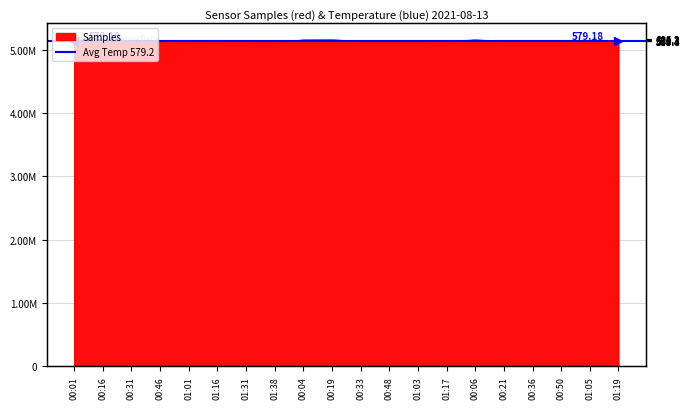

What is the difference between the values at 00:01 and 01:17?

23223